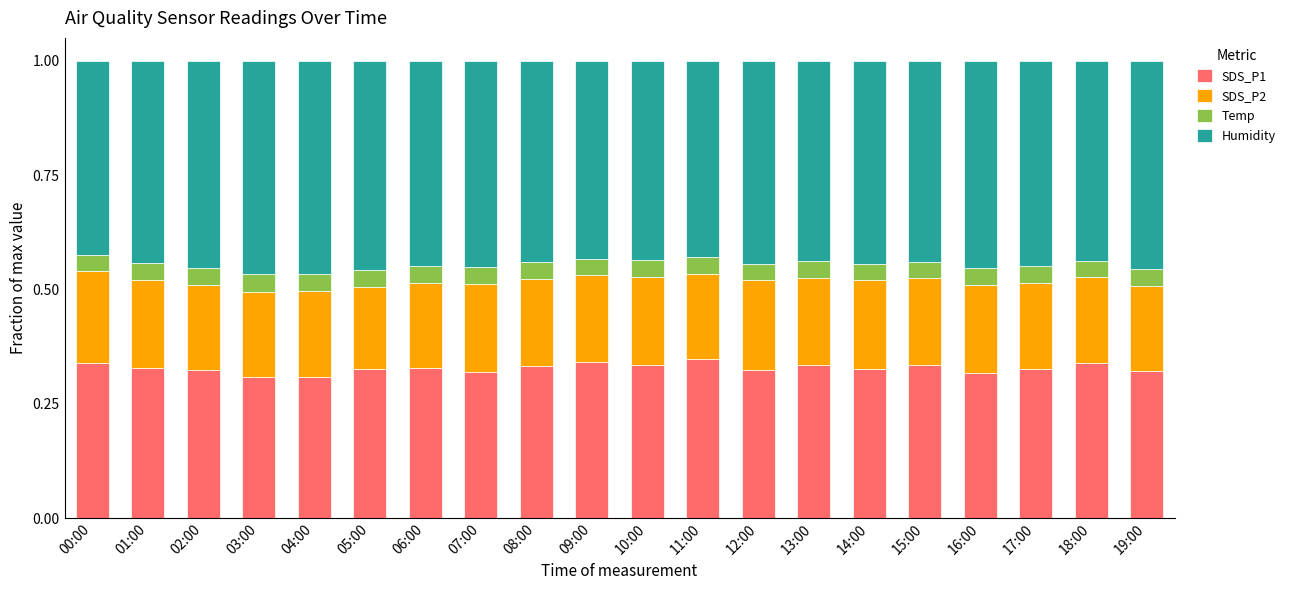

What is the sum of the SDS_P1 values at 14:00 and 02:00?

0.7